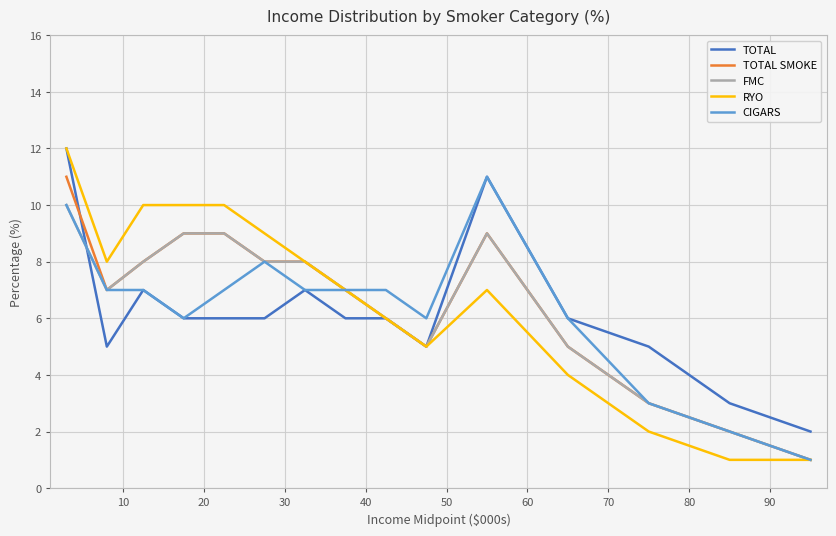

Which series has the largest range (max minus min)?

RYO